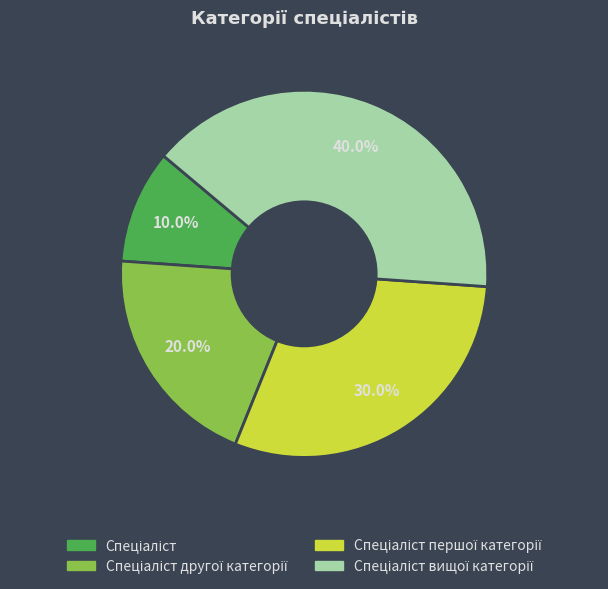

Does any single category account for the majority?

No